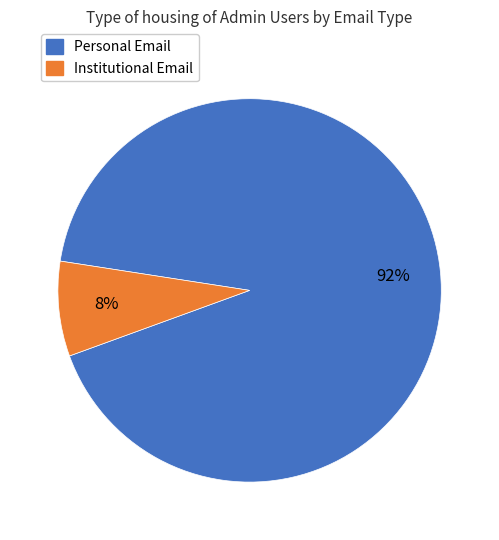

To the nearest percent, what is the difference between the largest and smallest slice percentages?

84%